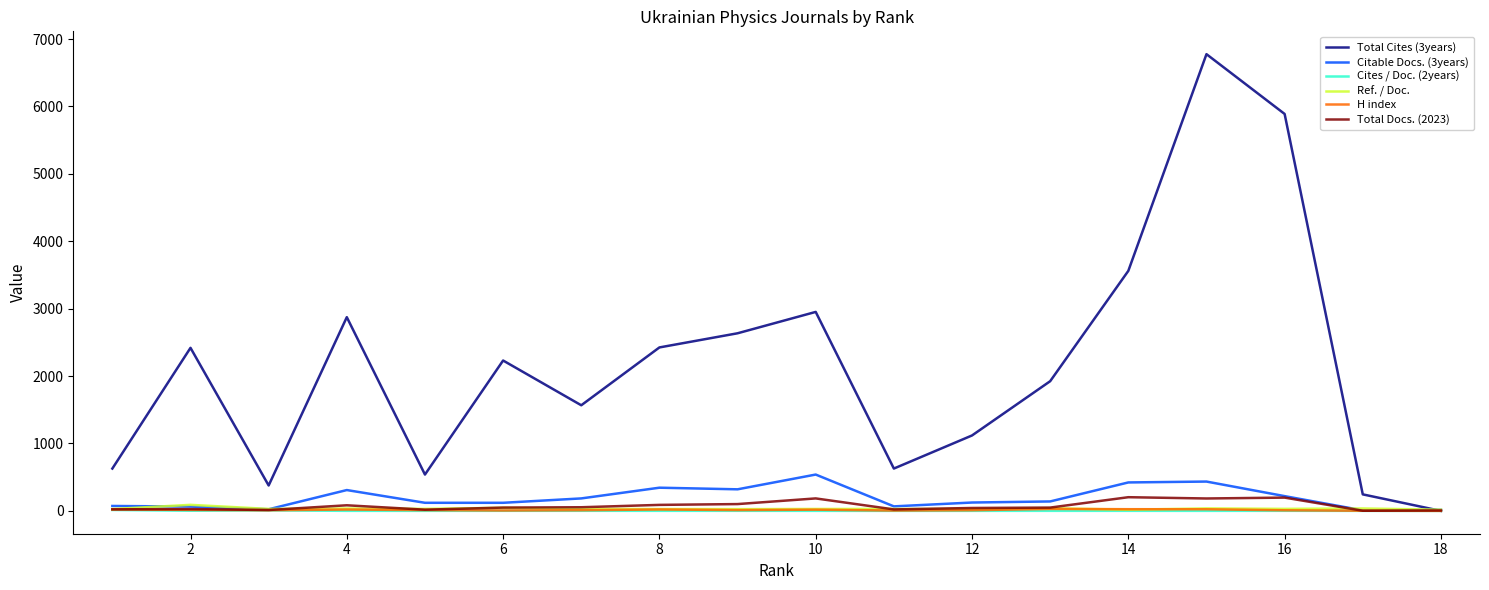

In Citable Docs. (3years), how many points are higher than both neighbors (excluding endpoints)?

4